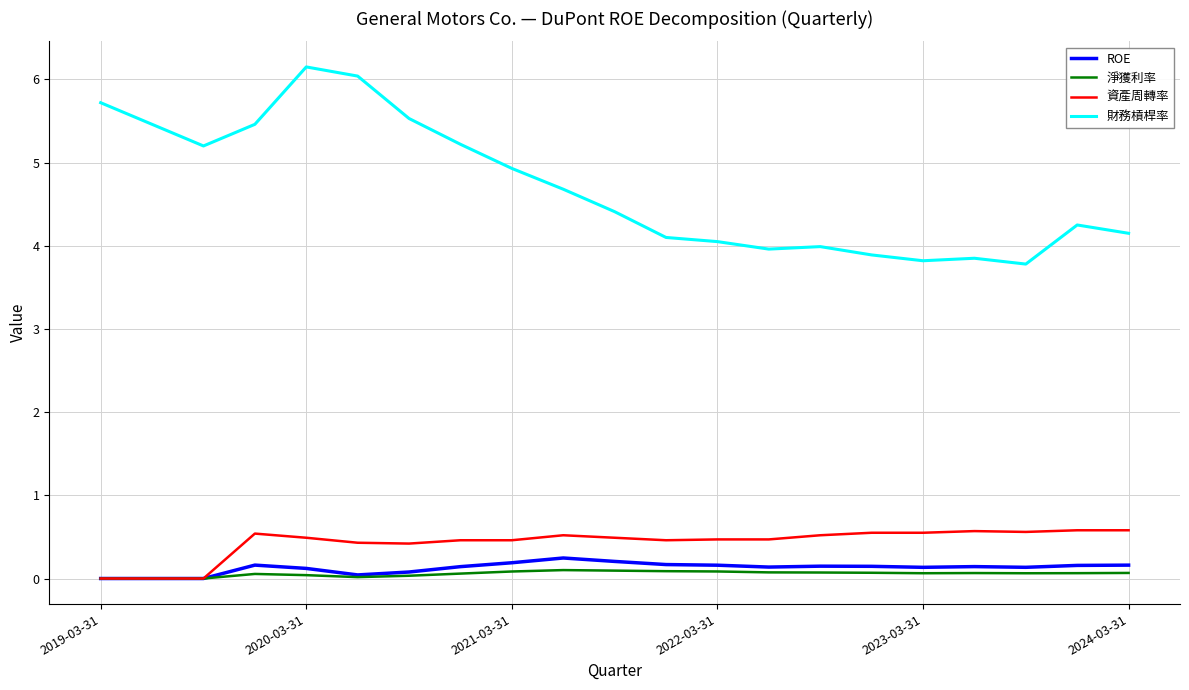

True or false: 資產周轉率 and 財務槓桿率 cross at least once.

False